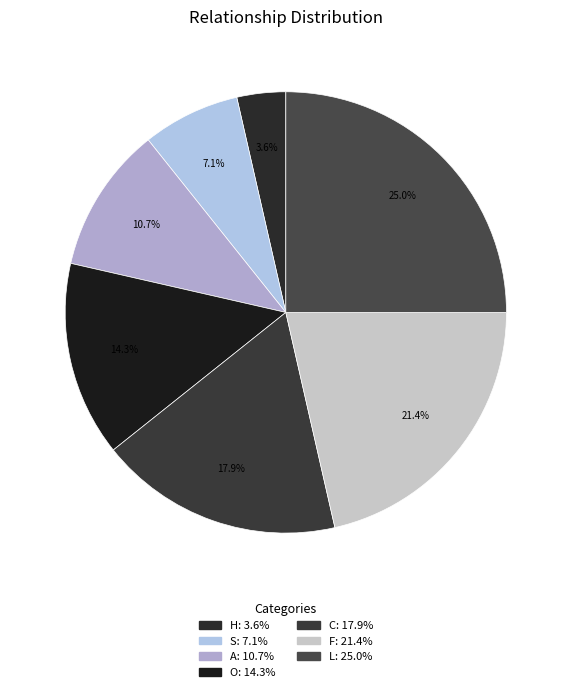

Which has a higher value, C or O?

C